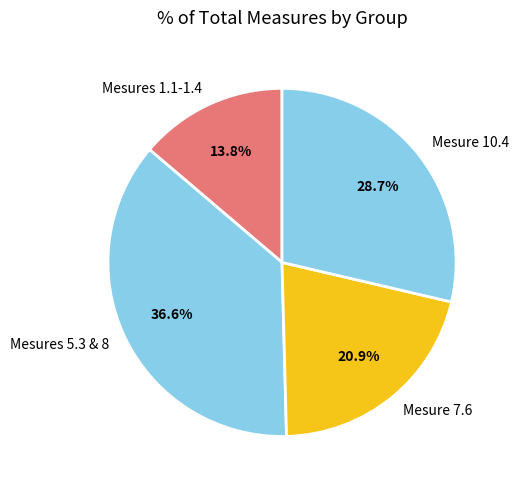

Does any single category account for the majority?

No